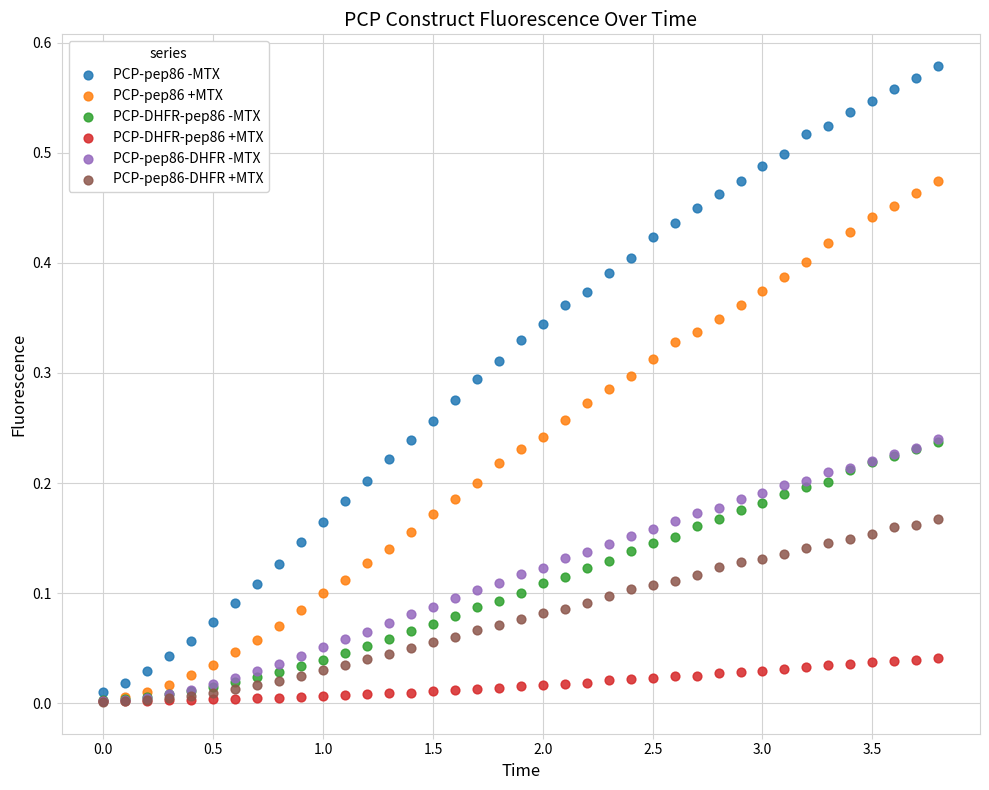

What are all the series names shown in the legend?

PCP-pep86 -MTX, PCP-pep86 +MTX, PCP-DHFR-pep86 -MTX, PCP-DHFR-pep86 +MTX, PCP-pep86-DHFR -MTX, PCP-pep86-DHFR +MTX